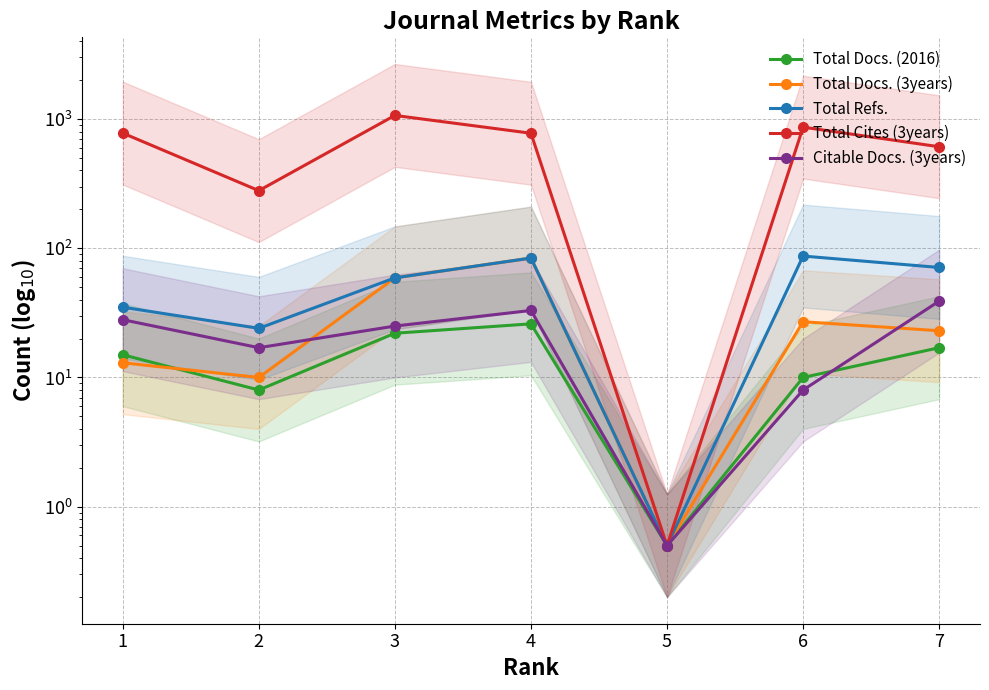

Between 3 and 1, which is larger?

3